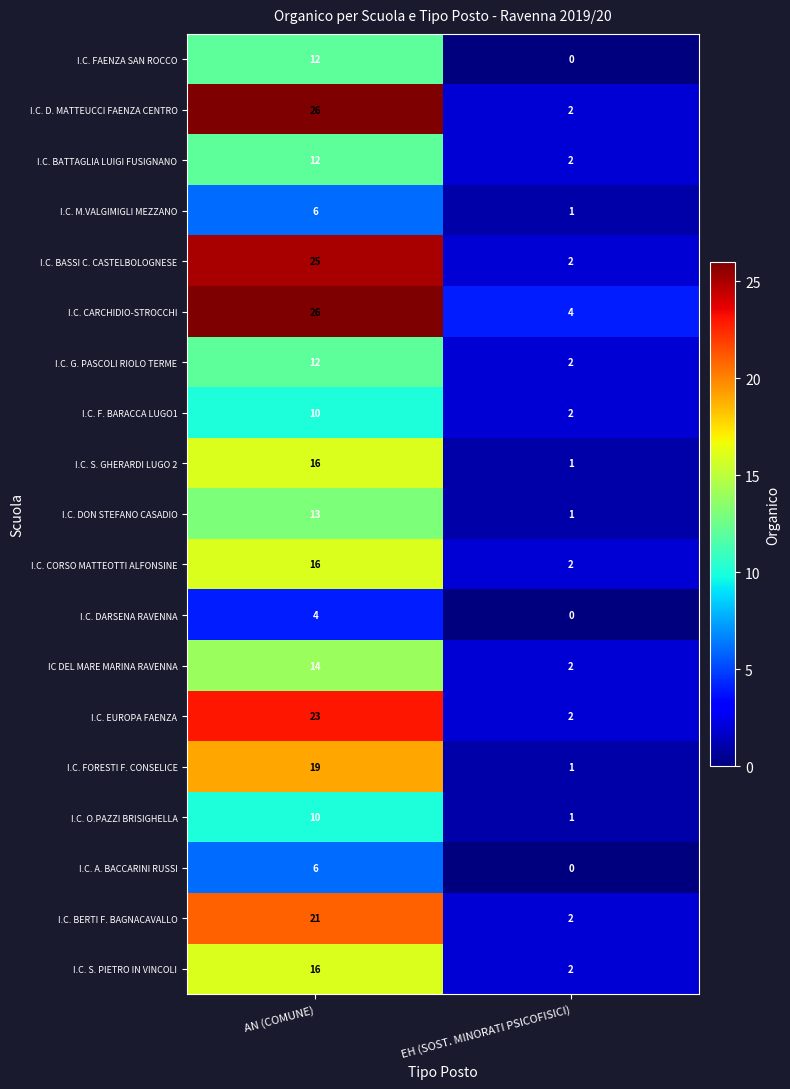

The value of I.C. S. GHERARDI LUGO 2 at AN (COMUNE) is 7. True or false?

False